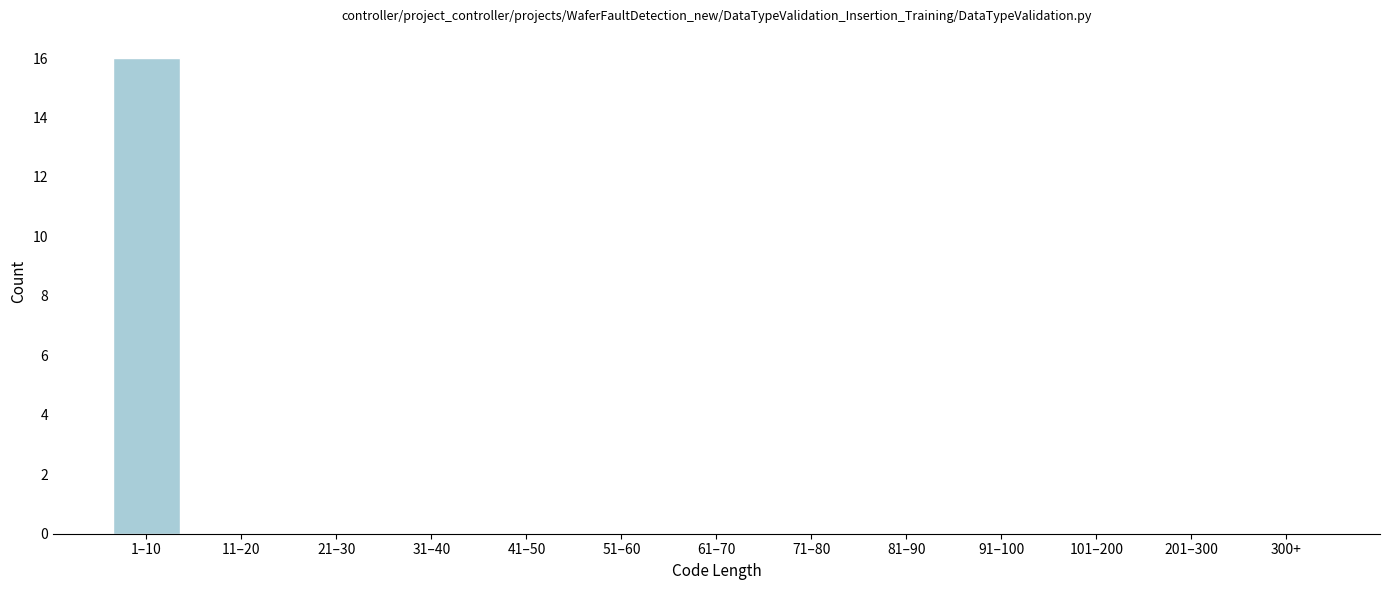

Reading left to right, what are all the values shown in this chart?

1–10=16	11–20=0	21–30=0	31–40=0	41–50=0	51–60=0	61–70=0	71–80=0	81–90=0	91–100=0	101–200=0	201–300=0	300+=0